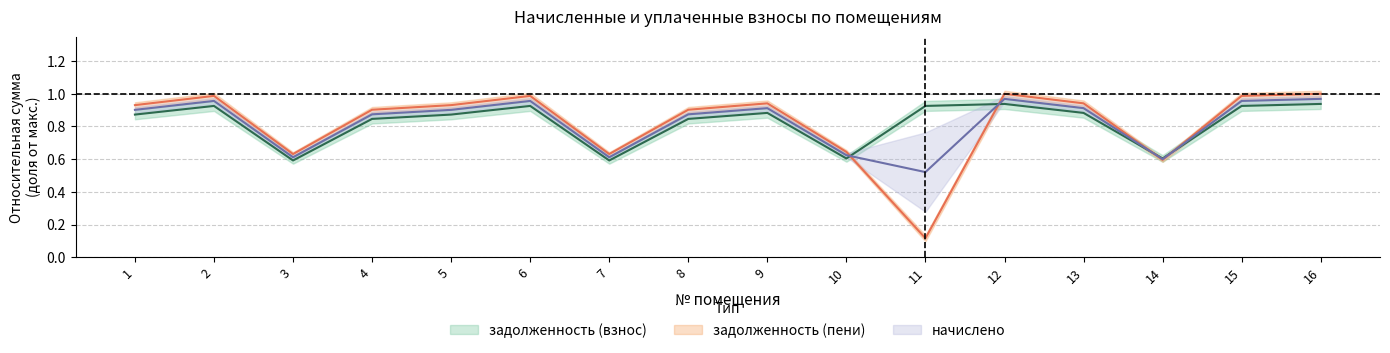

At which category is the sum across all series the highest?

12